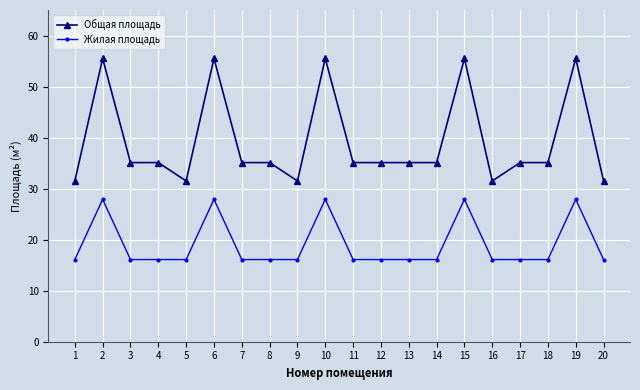

Which series changed the most between 5 and 12?

Общая площадь